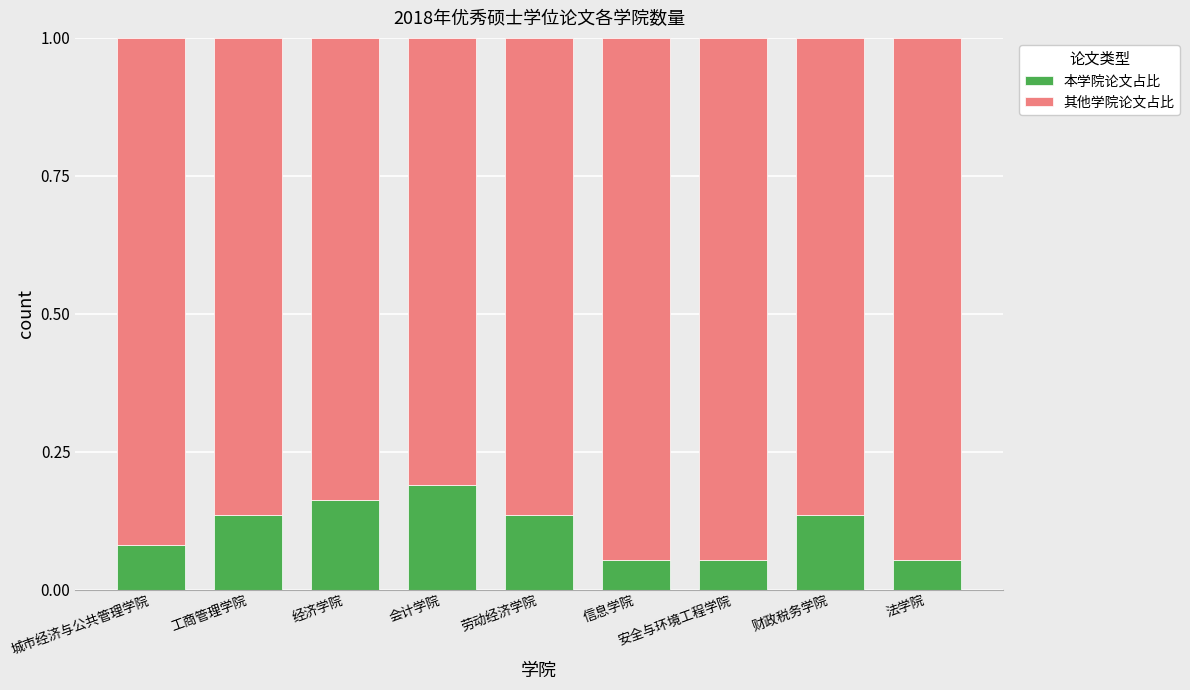

True or false: 本学院论文占比 has a value of 0.2 at 工商管理学院.

False